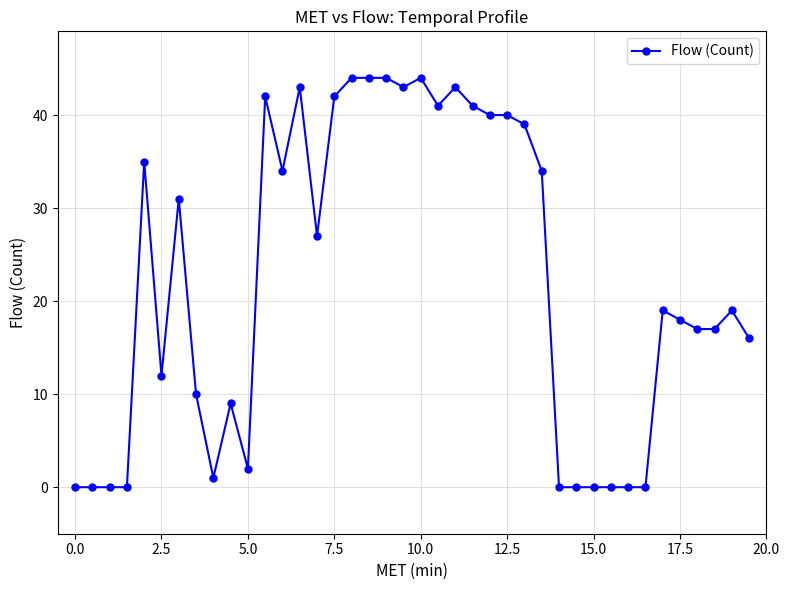

True or false: the data has more than 1 interior local peaks.

True